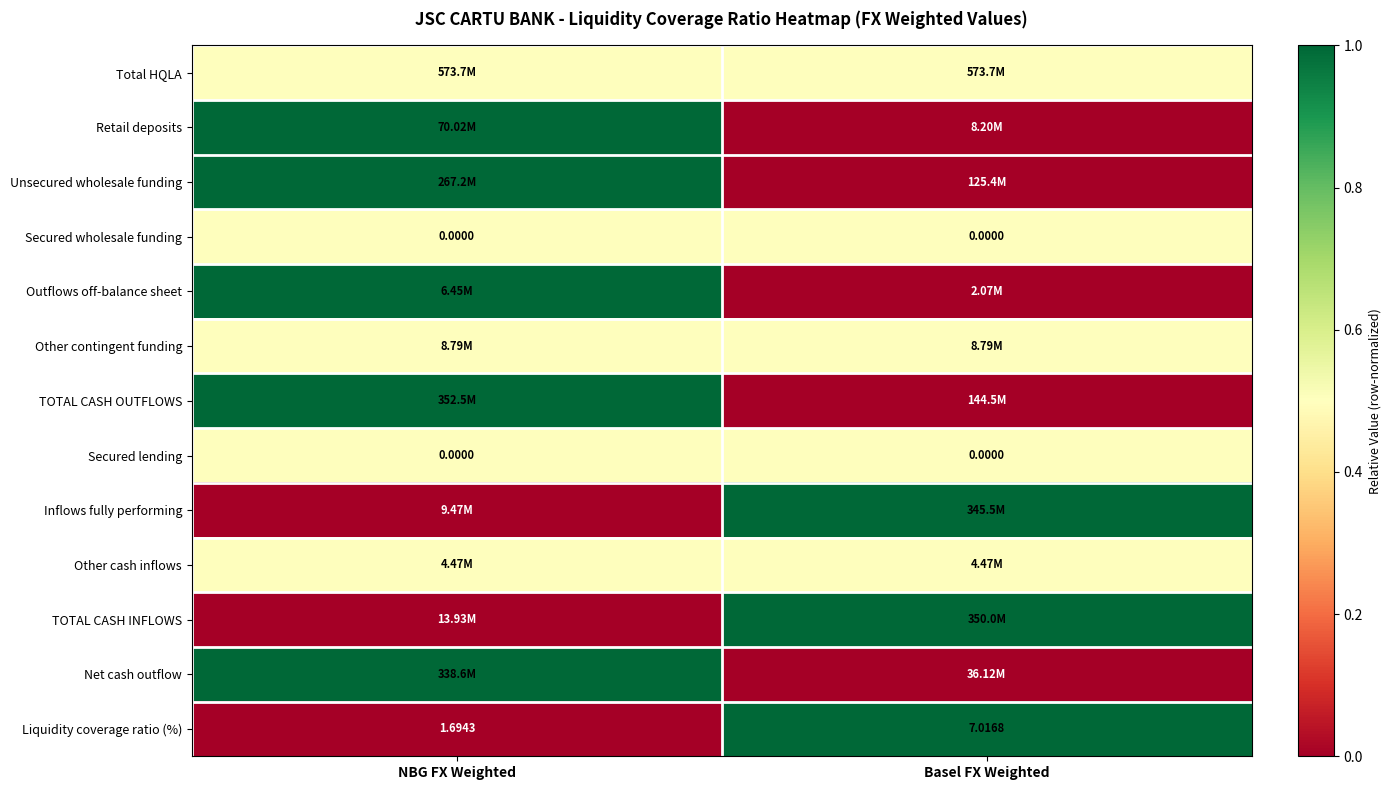

Between NBG FX Weighted and Basel FX Weighted, which is larger?

NBG FX Weighted